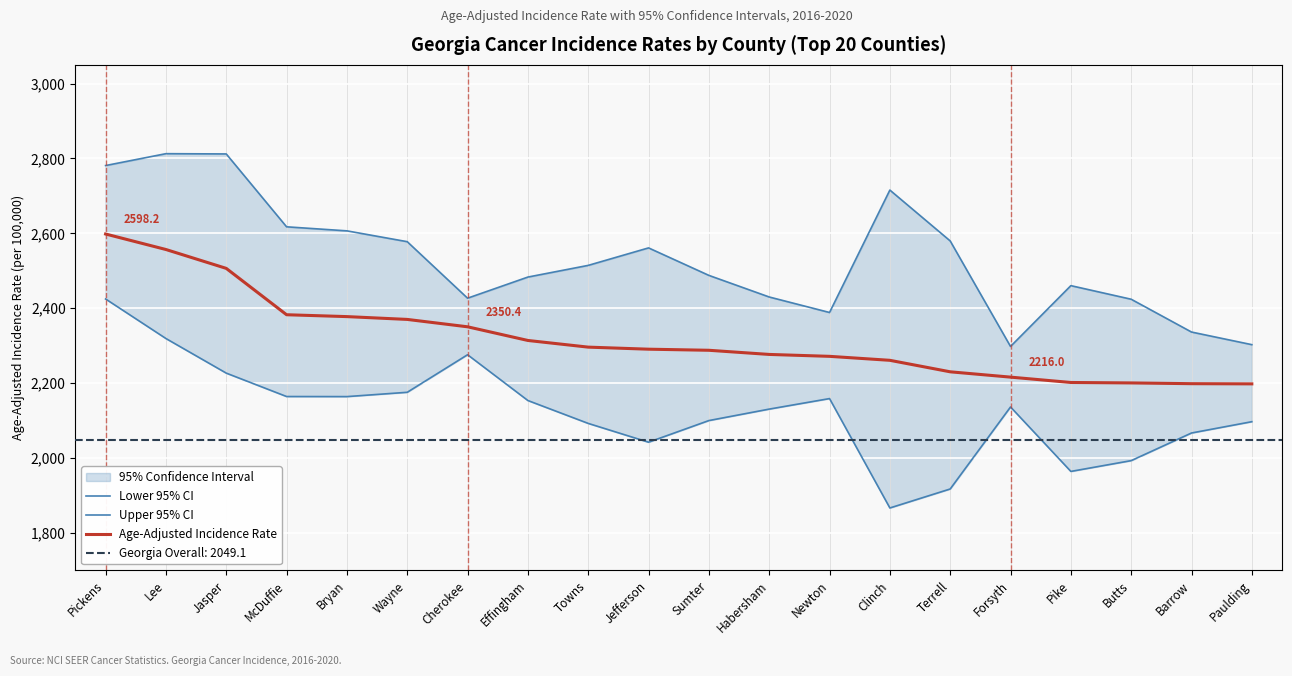

What is the value of the Age-Adjusted Incidence Rate point at the 3rd from the left?

2506.4